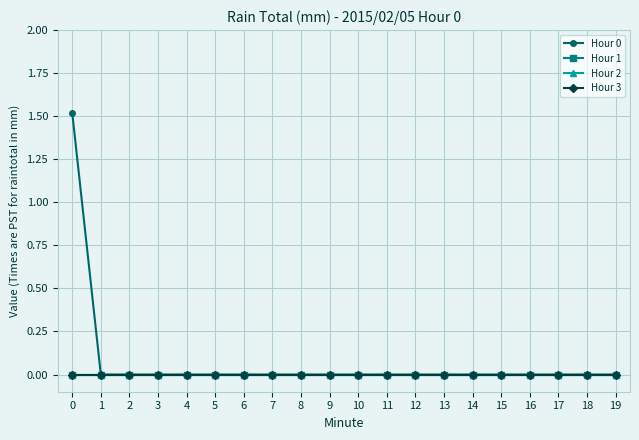

Does the chart have visible grid lines?

Yes